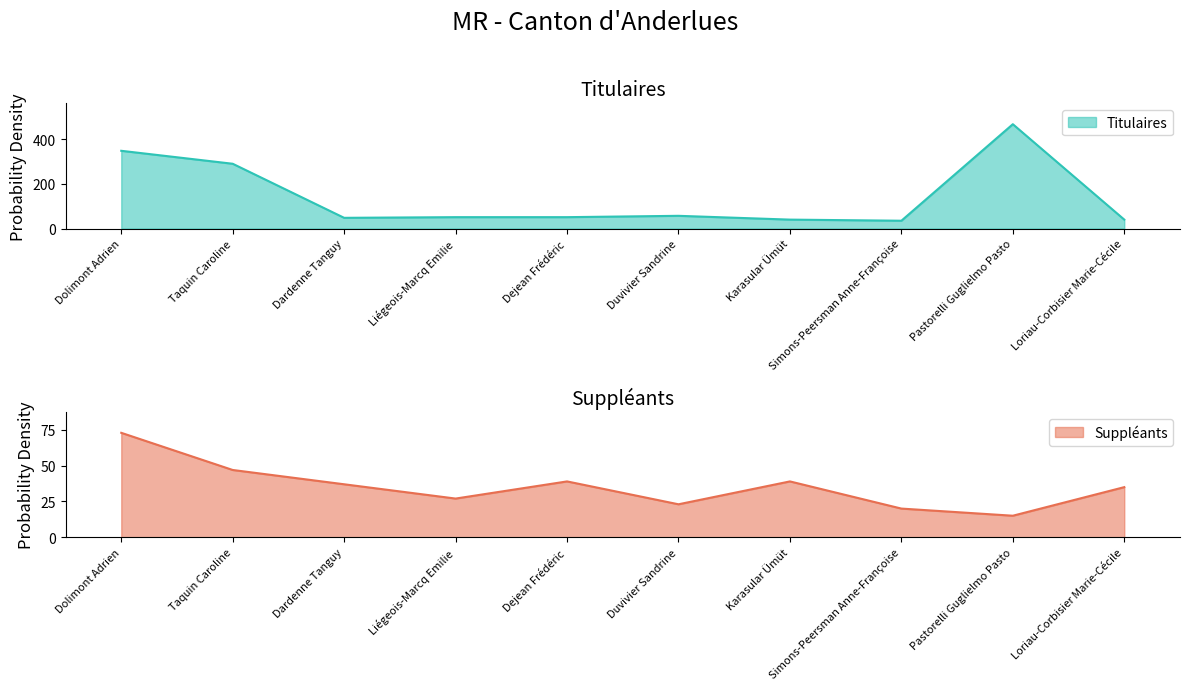

The Titulaires series shows 348 at Dolimont Adrien. True or false?

True